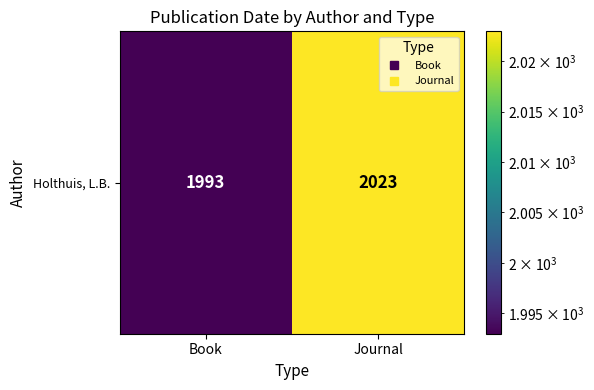

List the labels in order of value, smallest first.

Book, Journal